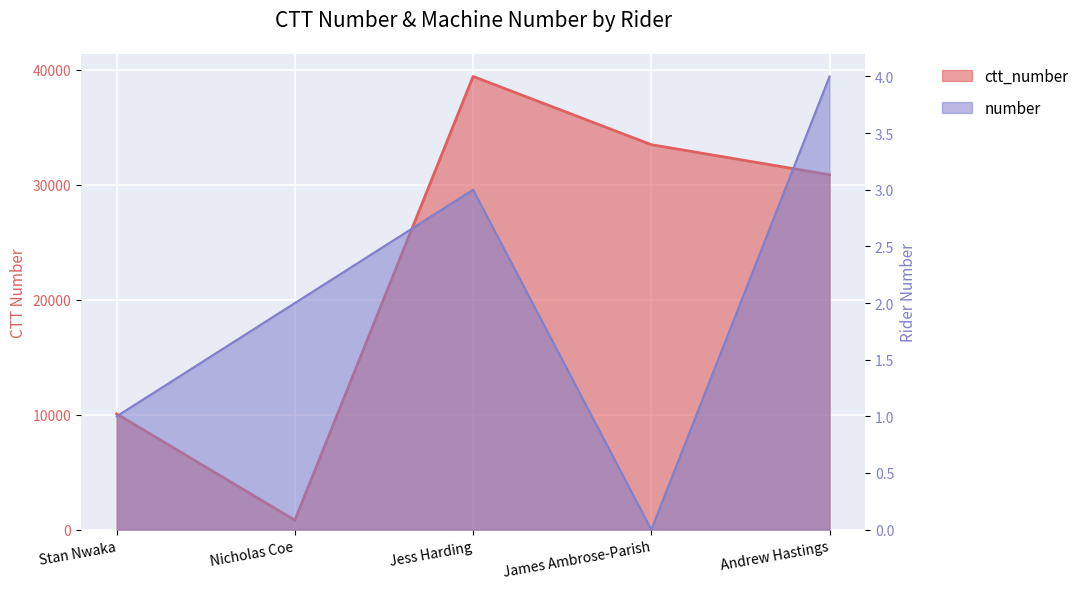

What is the spread (max minus min) of values at Jess Harding?

39411